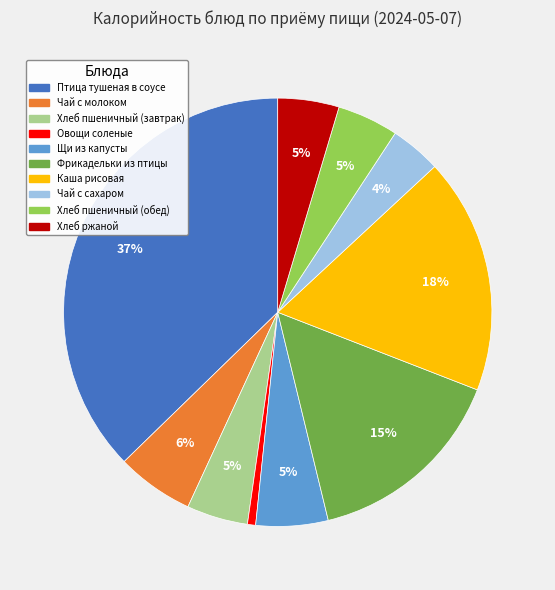

True or false: Чай с молоком accounts for 1% of the total.

False